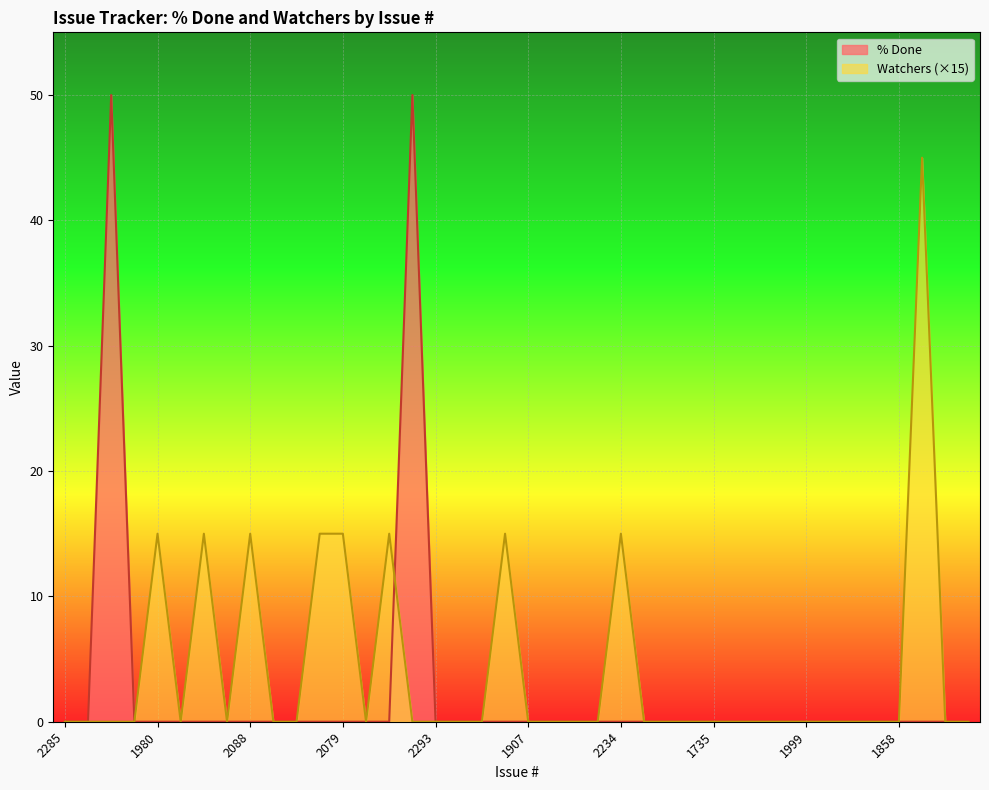

Reading left to right, list all the values displayed in this chart.

% Done: 0	0	50	0	0	0	0	0	0	0	0	0	0	0	0	50	0	0	0	0	0	0	0	0	0	0	0	0	0	0	0	0	0	0	0	0	0	0	0	0
Watchers: 0	0	0	0	15	0	15	0	15	0	0	15	15	0	15	0	0	0	0	15	0	0	0	0	15	0	0	0	0	0	0	0	0	0	0	0	0	45	0	0